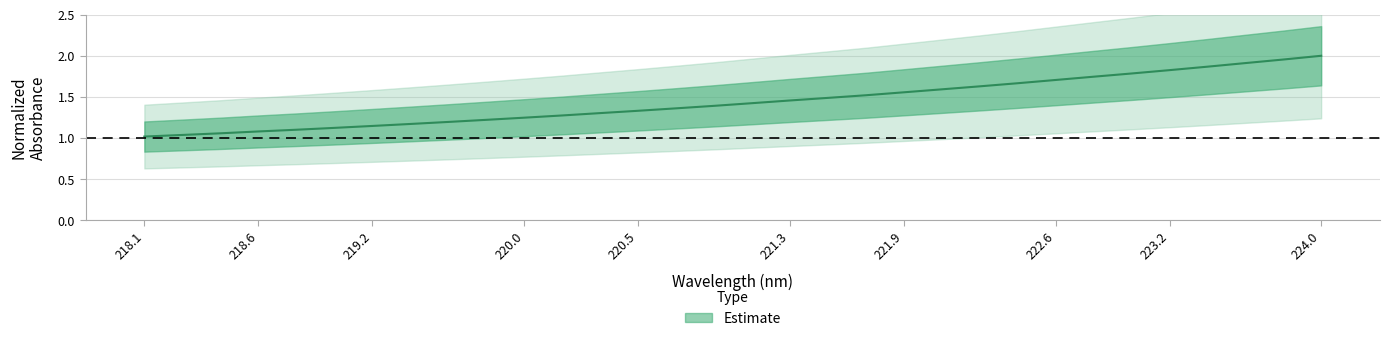

True or false: the data has more than 0 interior local peaks.

False